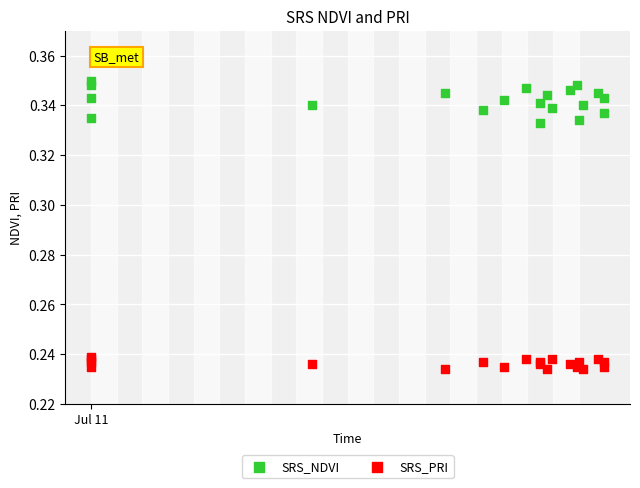

What is the X range (max minus min) for the scatter plot?

11591443100024.0